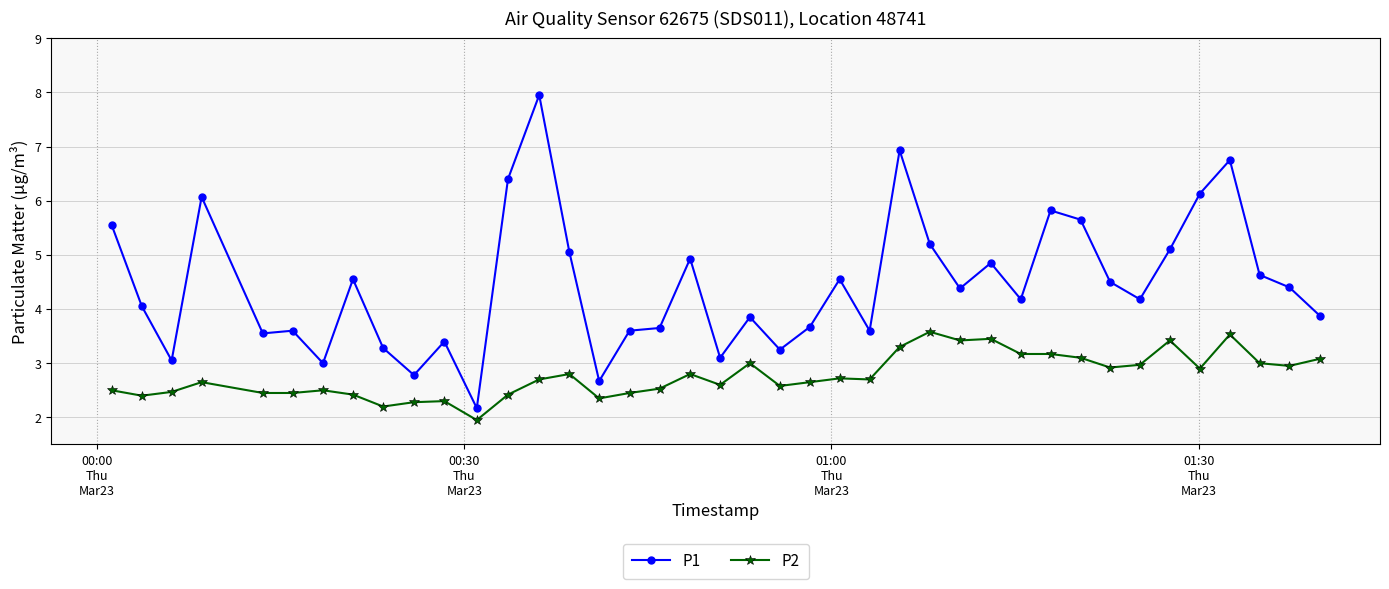

What are all the series names shown in the legend?

P1, P2